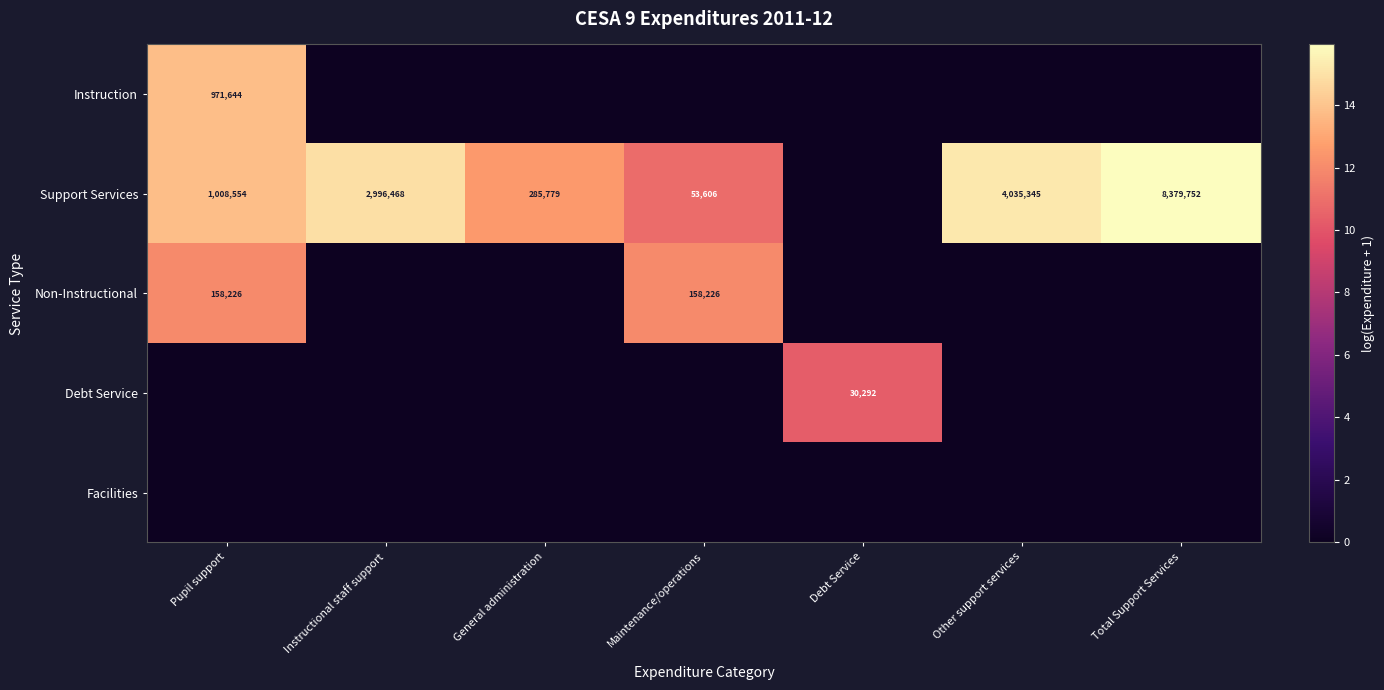

The Support Services series shows 285779 at General administration. True or false?

True